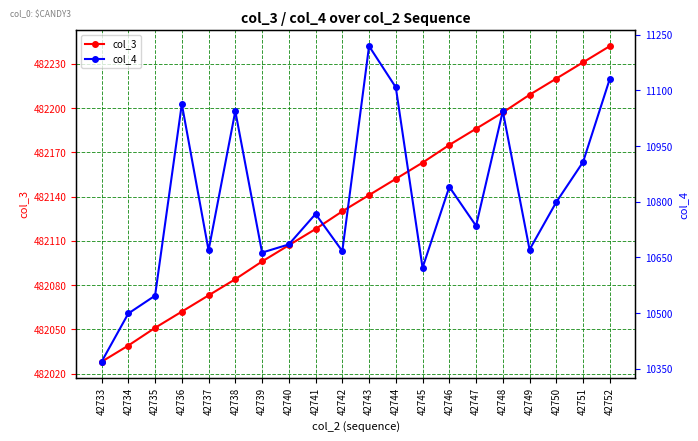

Reading left to right, list all the values displayed in this chart.

col_3: 482028	482039	482051	482062	482073	482084	482096	482107	482118	482130	482141	482152	482163	482175	482186	482197	482209	482220	482231	482242
col_4: 10369	10499	10547	11063	10669	11044	10663	10685	10767	10667	11219	11108	10622	10840	10735	11044	10671	10799	10907	11131